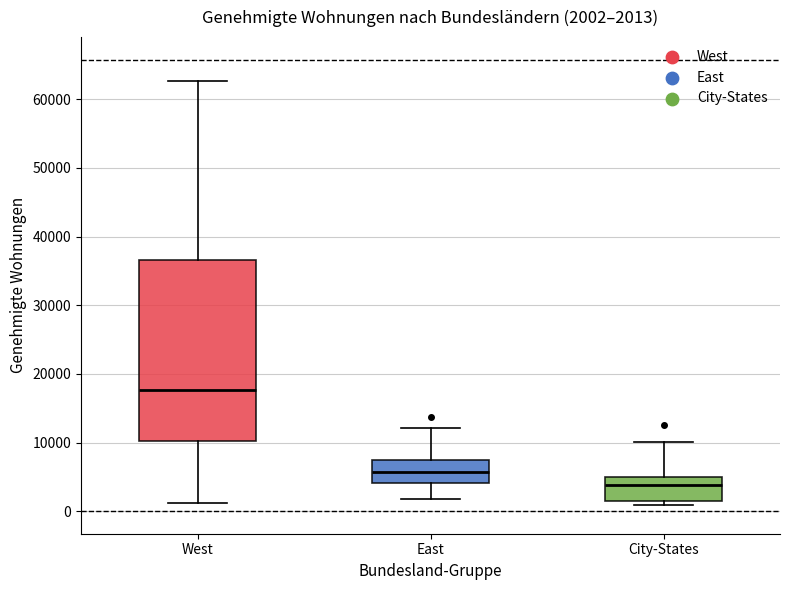

Which box has the lowest median line?

City-States